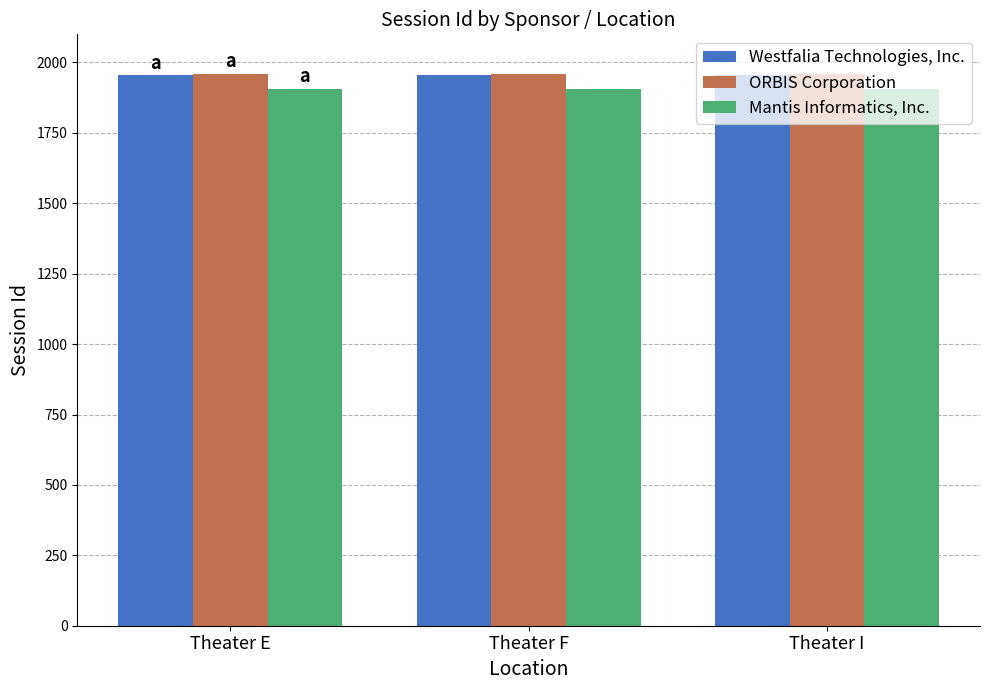

What is the minimum value shown in the chart?

1907